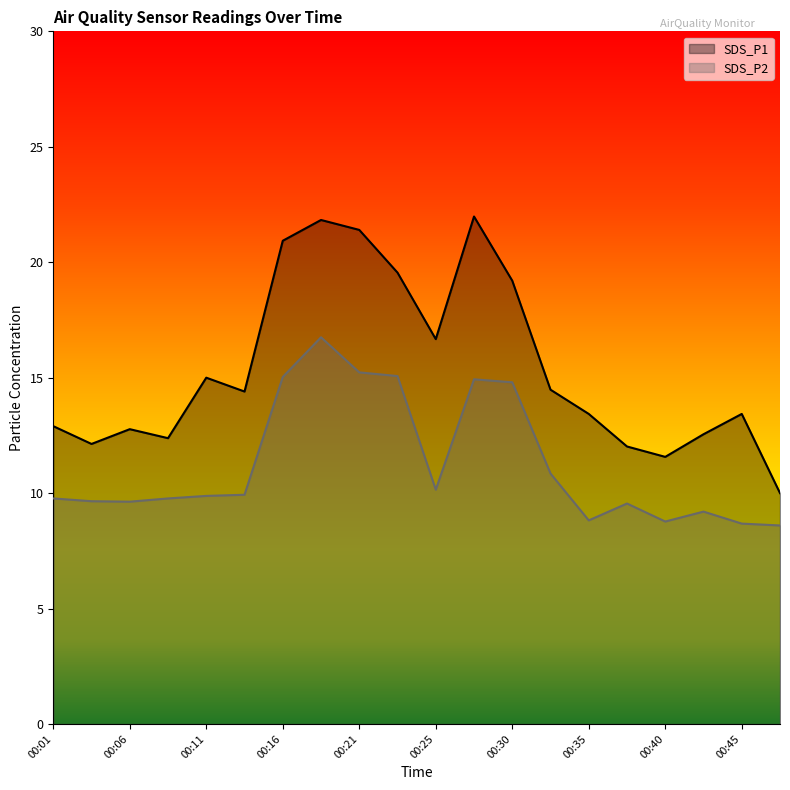

The SDS_P1 series shows 5.7 at 00:18. True or false?

False